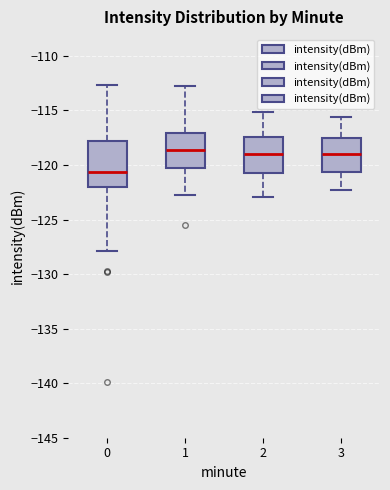

Where does the upper whisker of the box at x = 3 end on the y-axis? The values are not printed on the chart, so give them approximately, as read against the axis.

-115.5